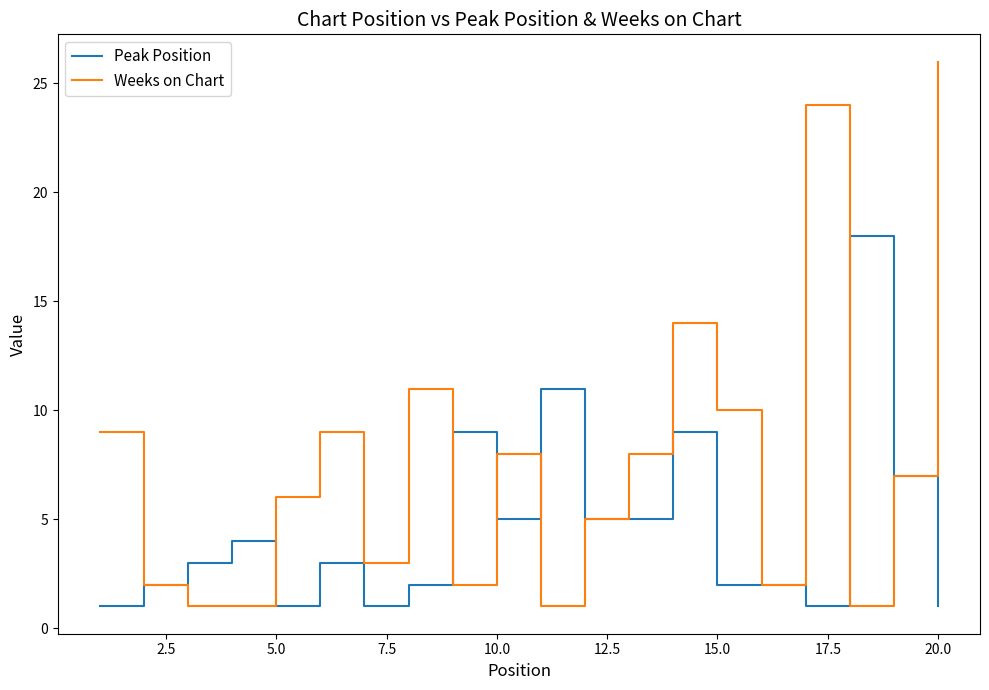

Rank the series by their average value, from highest to lowest.

Weeks on Chart, Peak Position